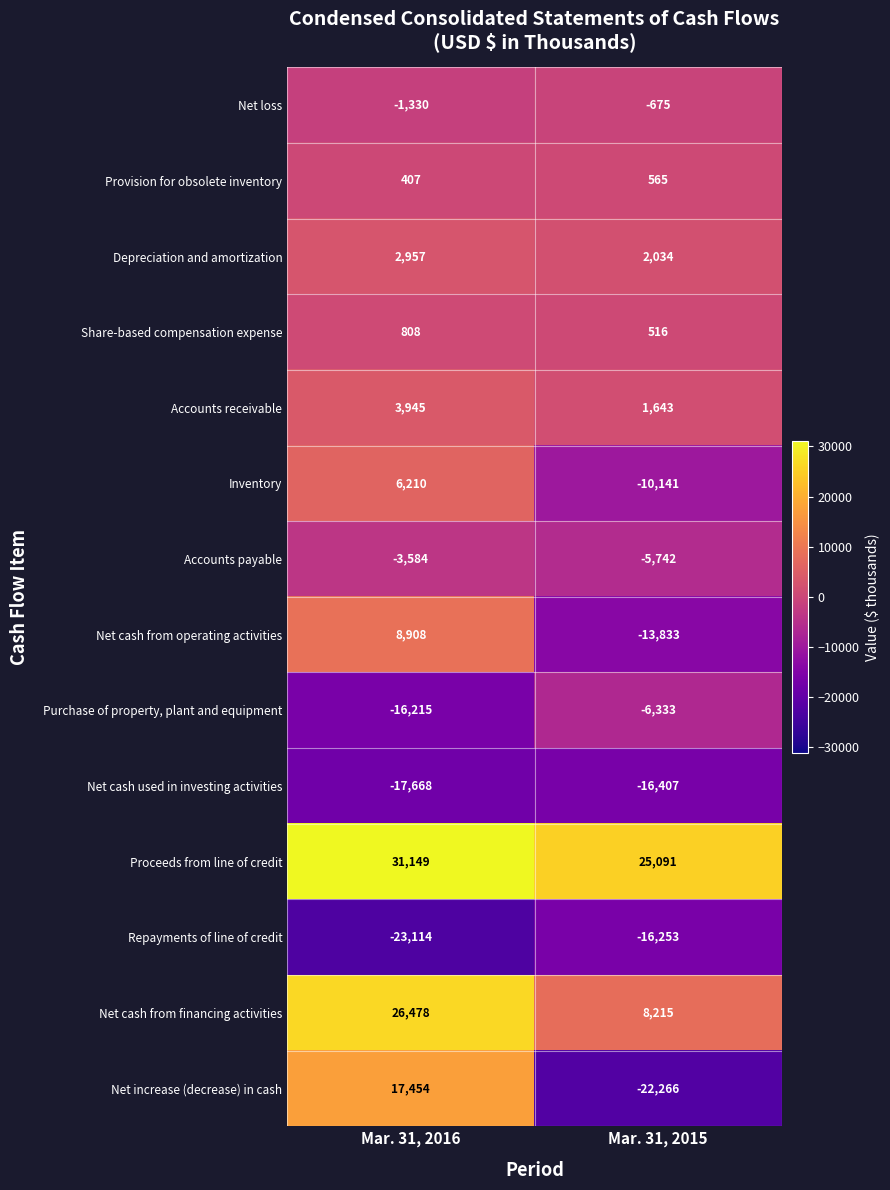

Count the number of data series in this chart.

14